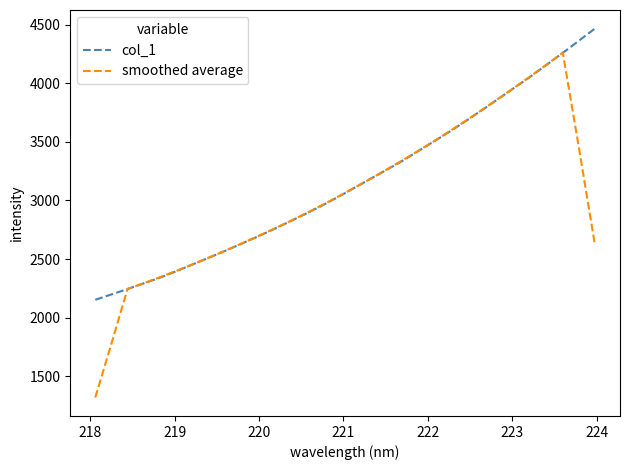

List the series in order of their peak value, lowest first.

smoothed average, col_1